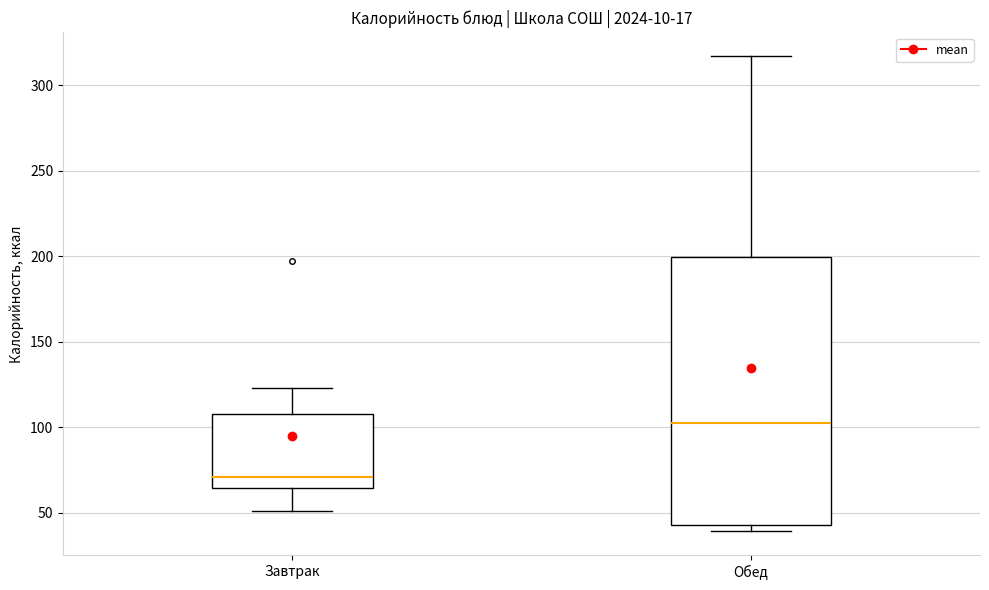

Reading left to right, read every box against the y-axis: the position of its median line, the range the box covers, and the ends of its whiskers. The values are not printed on the chart, so give them approximately, as read against the axis.

Завтрак: median 70, box 65 to 110, whiskers 50 to 125
Обед: median 100, box 45 to 200, whiskers 40 to 315